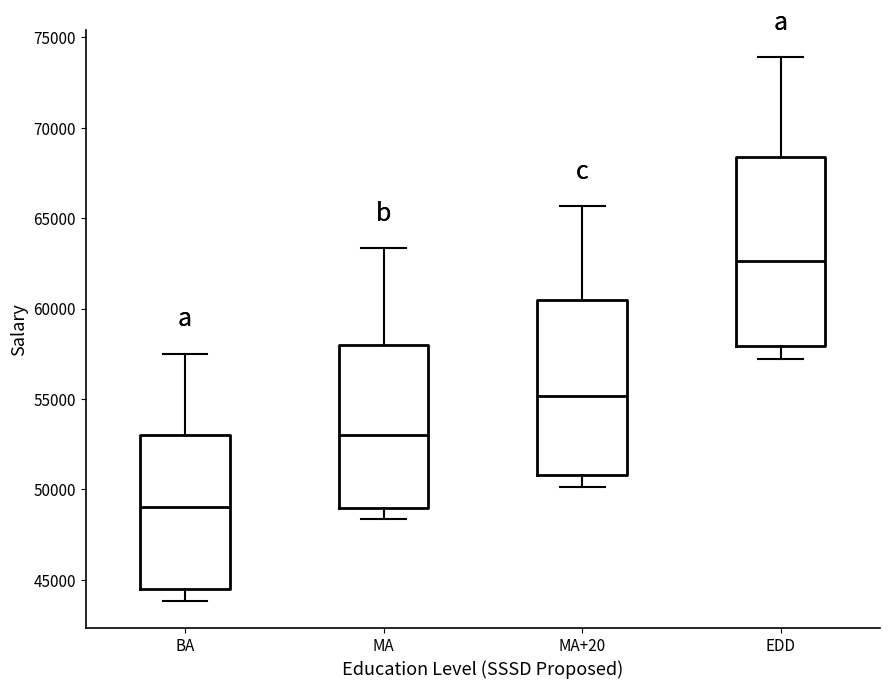

Which box's median line is the highest?

EDD